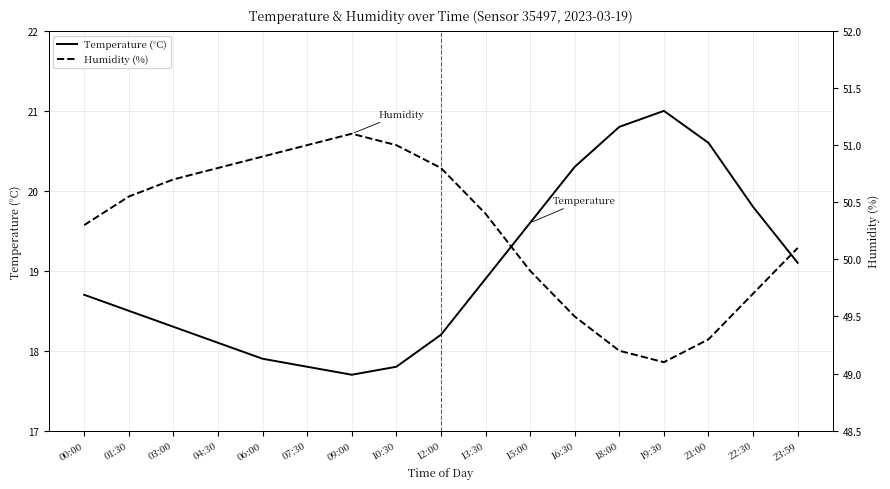

What is the sum of all Temperature (°C) values?

323.1